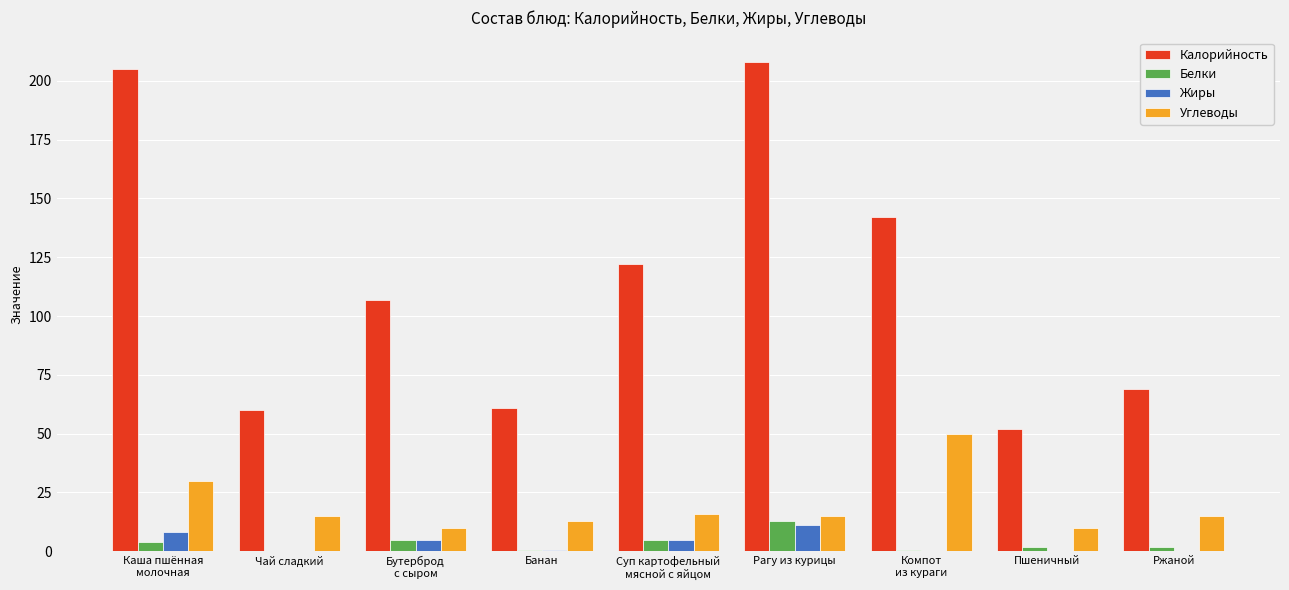

Is it true that Жиры equals 5.0 at Бутерброд
с сыром?

True